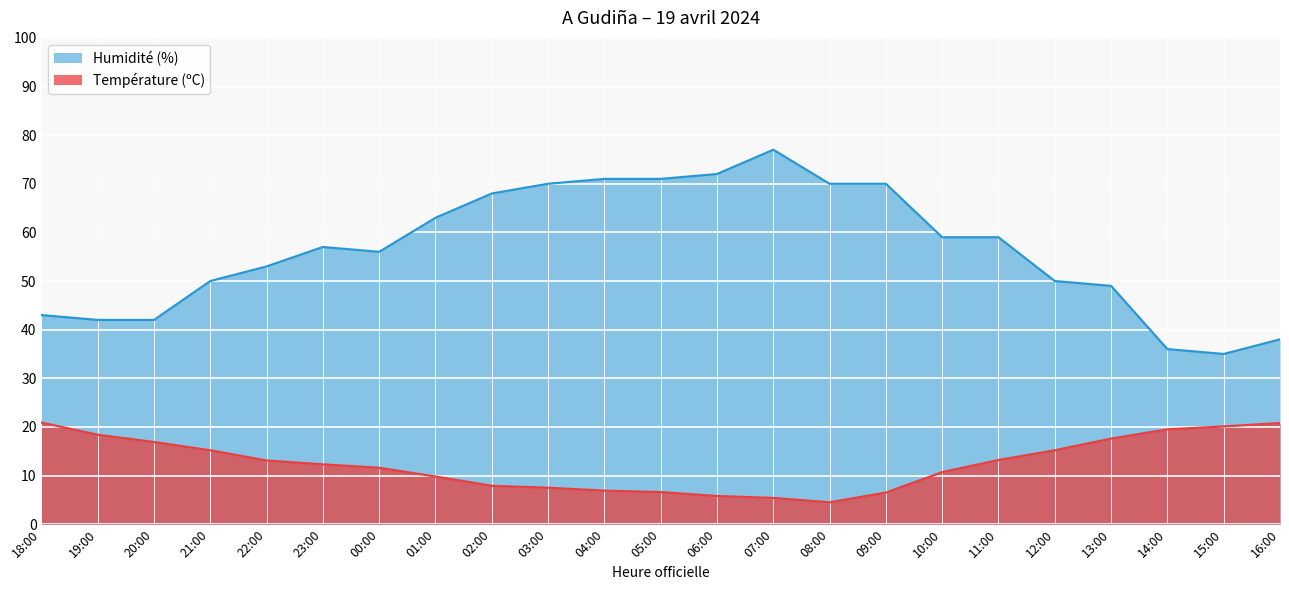

What is the highest value of the Humidité (%) series?

77.0